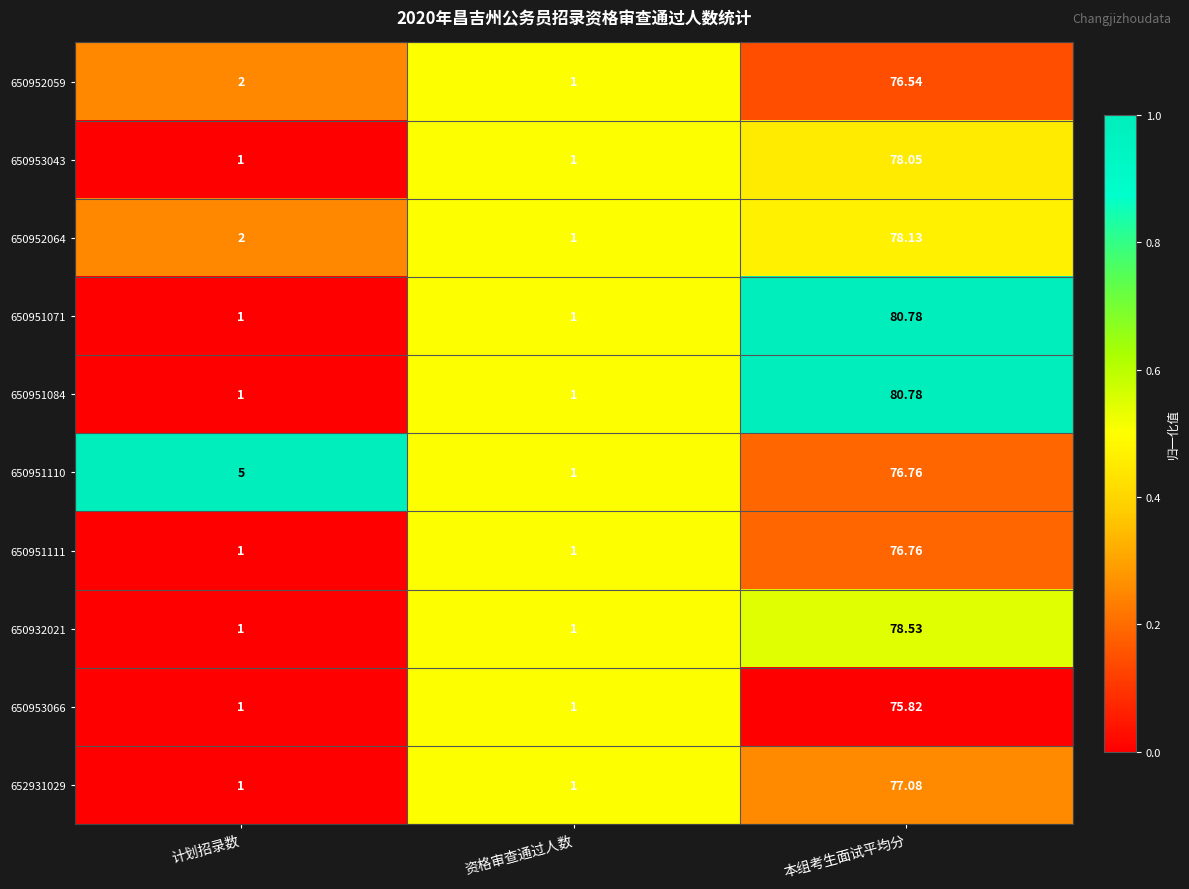

At which category is the sum across all series the highest?

本组考生面试平均分